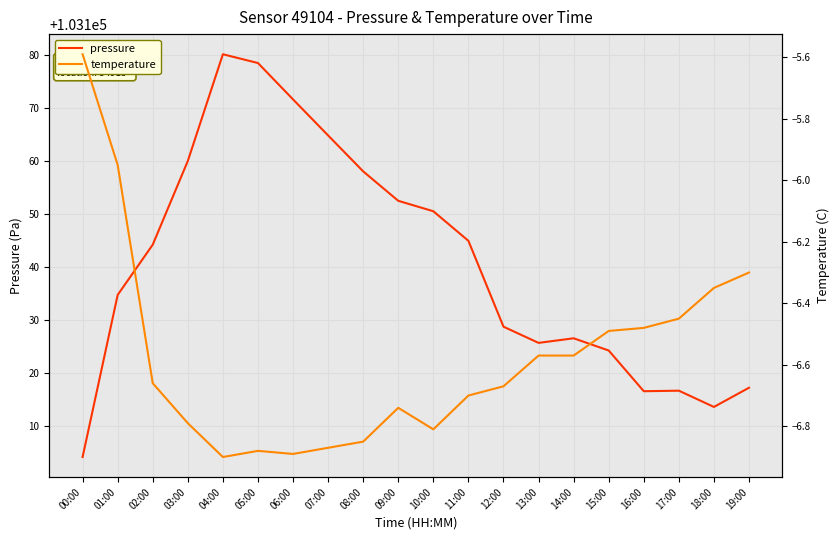

What is the maximum value for pressure?

103180.2